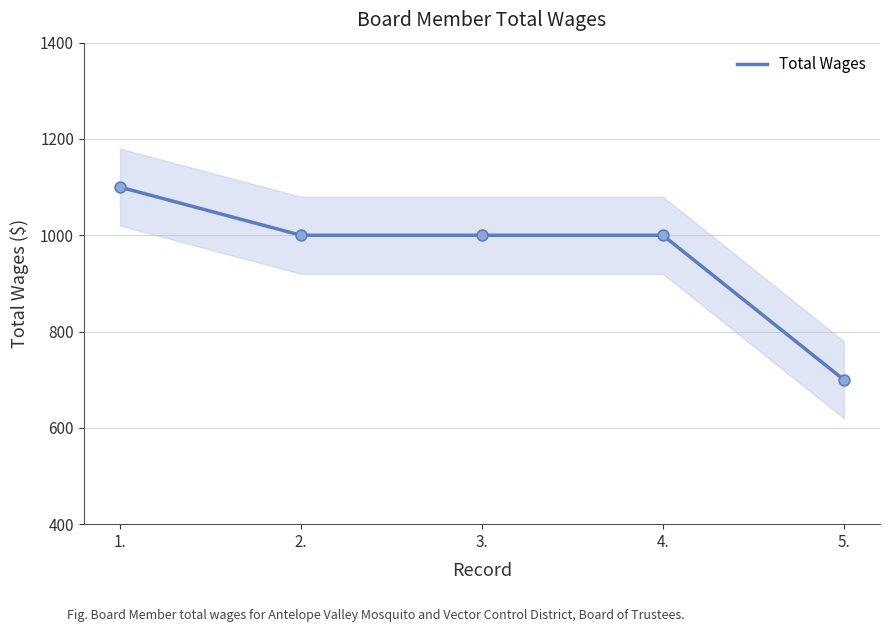

What is the ratio of the value at 3. to the value at 1.?

0.9